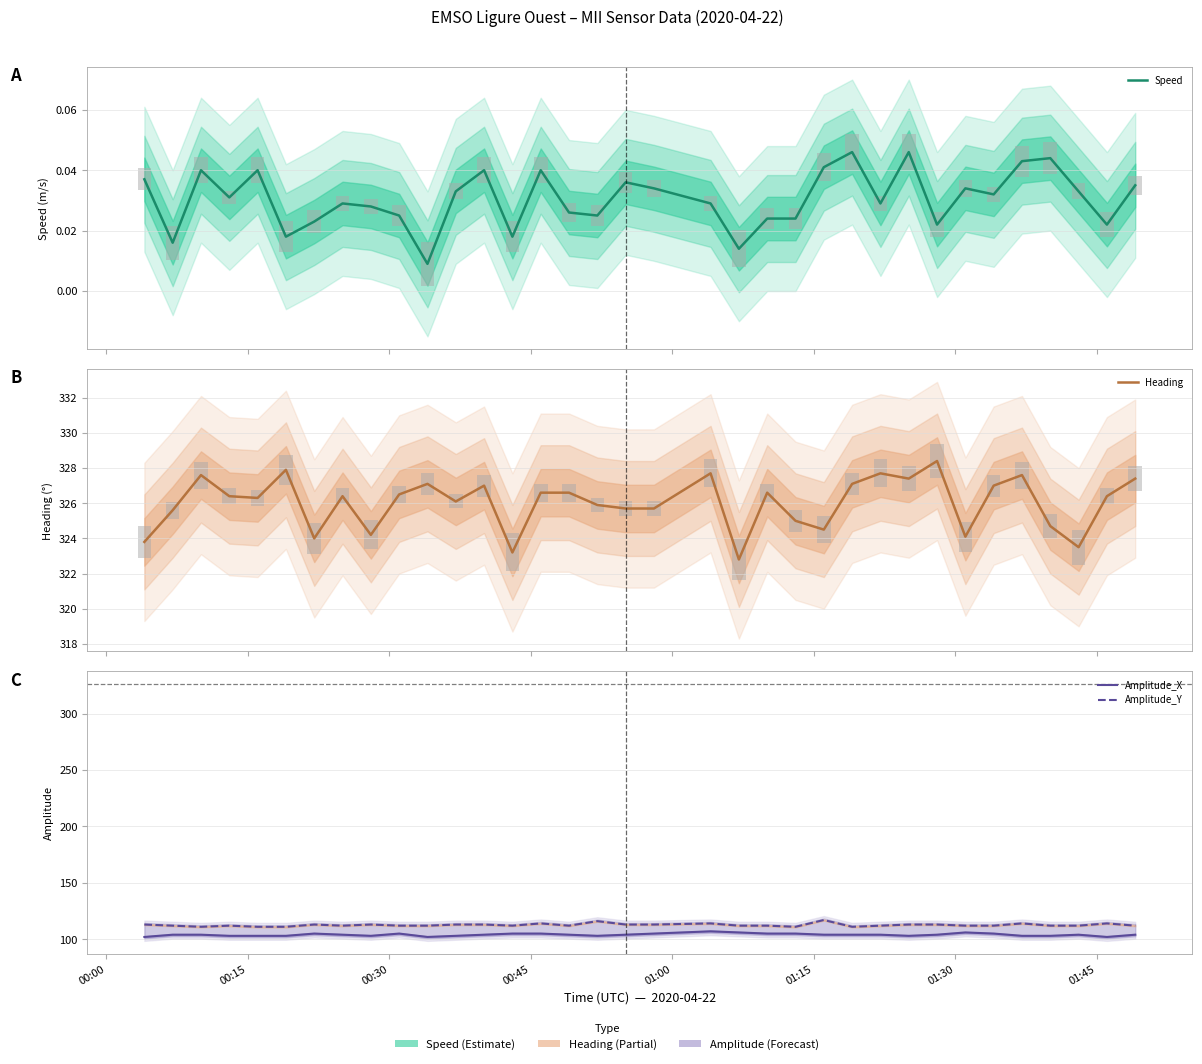

How many Speed values are between 0 and 1?

35